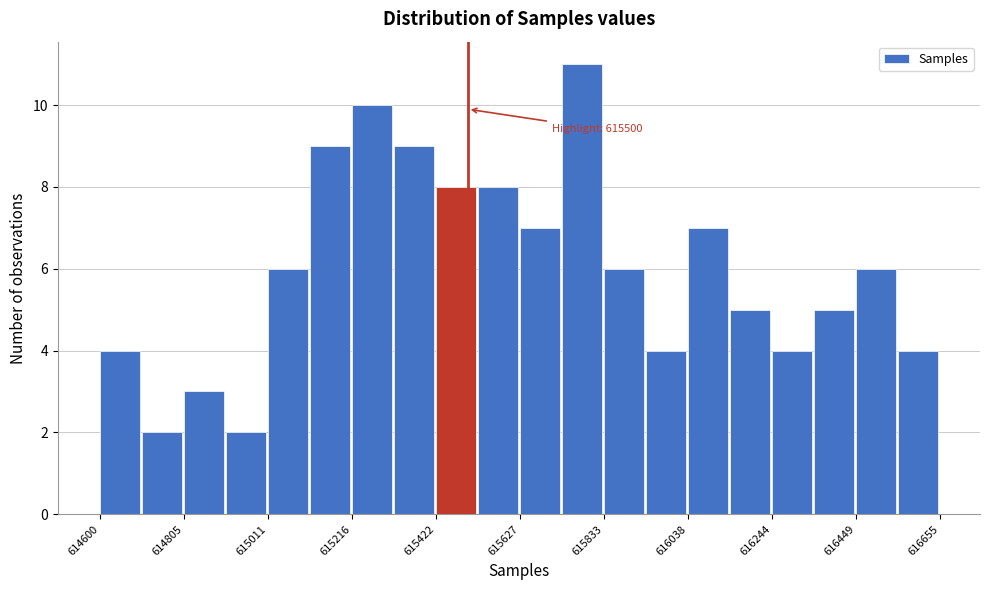

Read against the x-axis, roughly where is the centre of the tallest bar?

615800